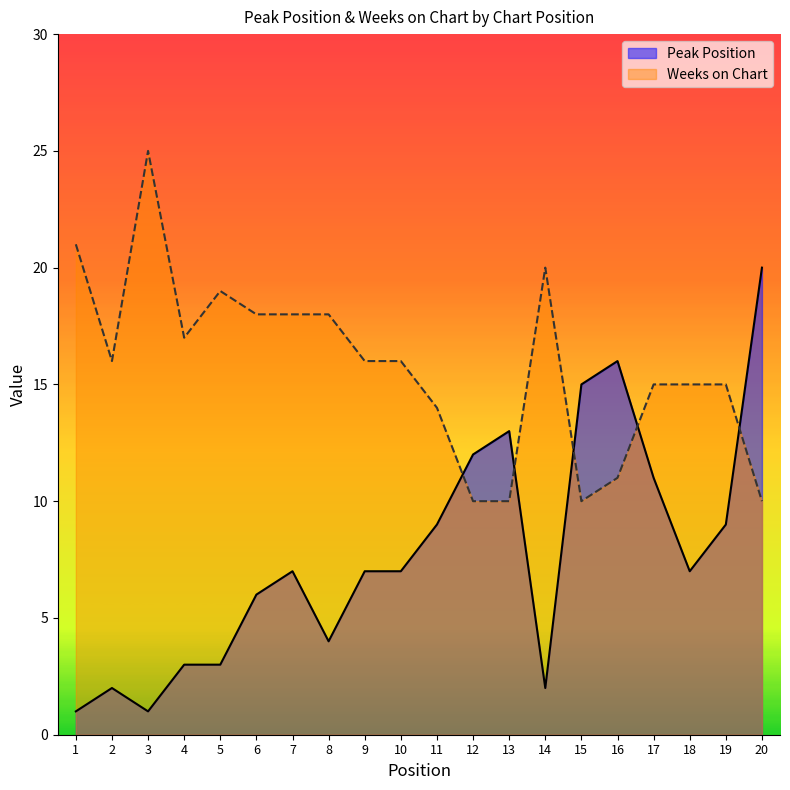

Count the number of categories in the chart.

20